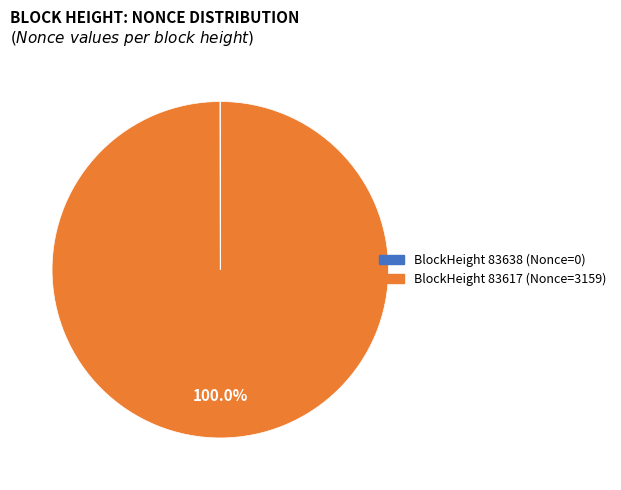

Is there any slice that represents more than half of the pie?

Yes